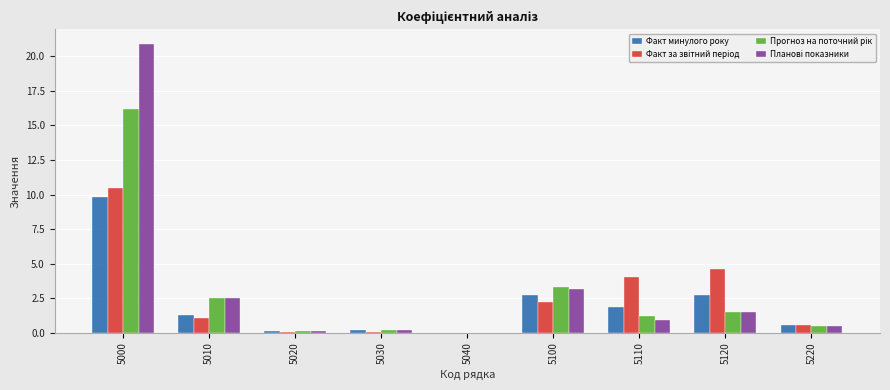

True or false: Факт минулого року has a value of 0.9 at 5120.

False